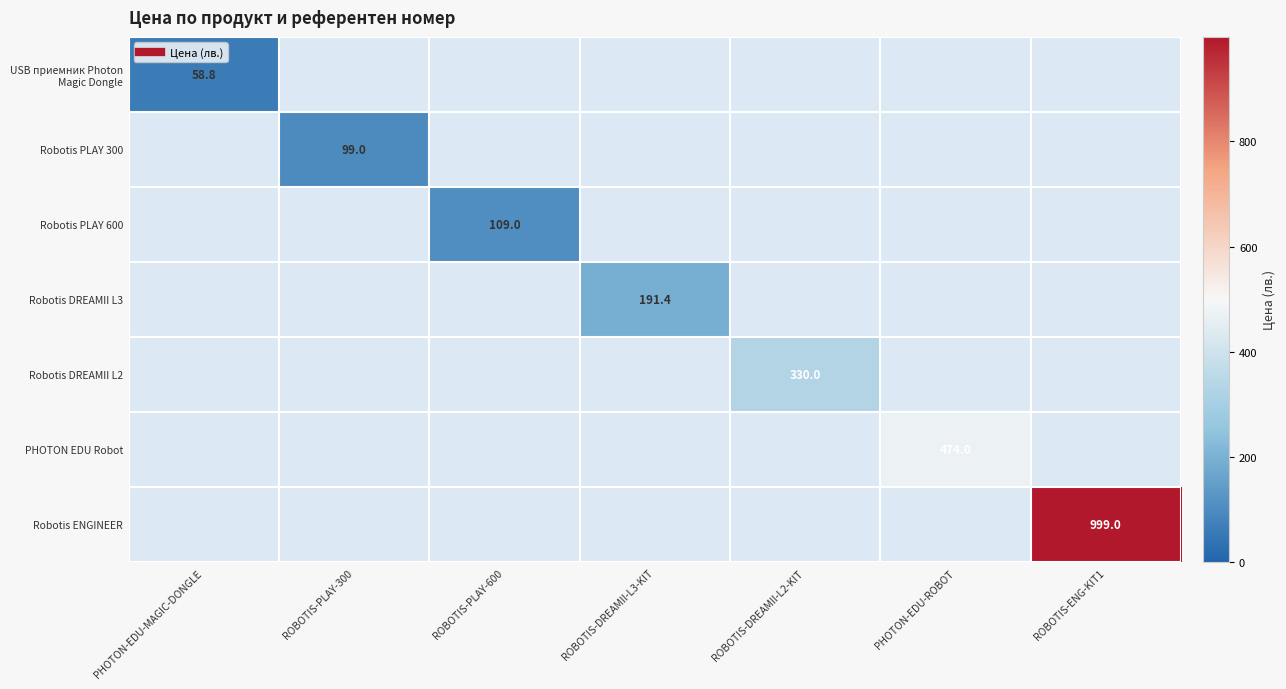

Which label corresponds to the smallest value in the chart?

PHOTON-EDU-MAGIC-DONGLE